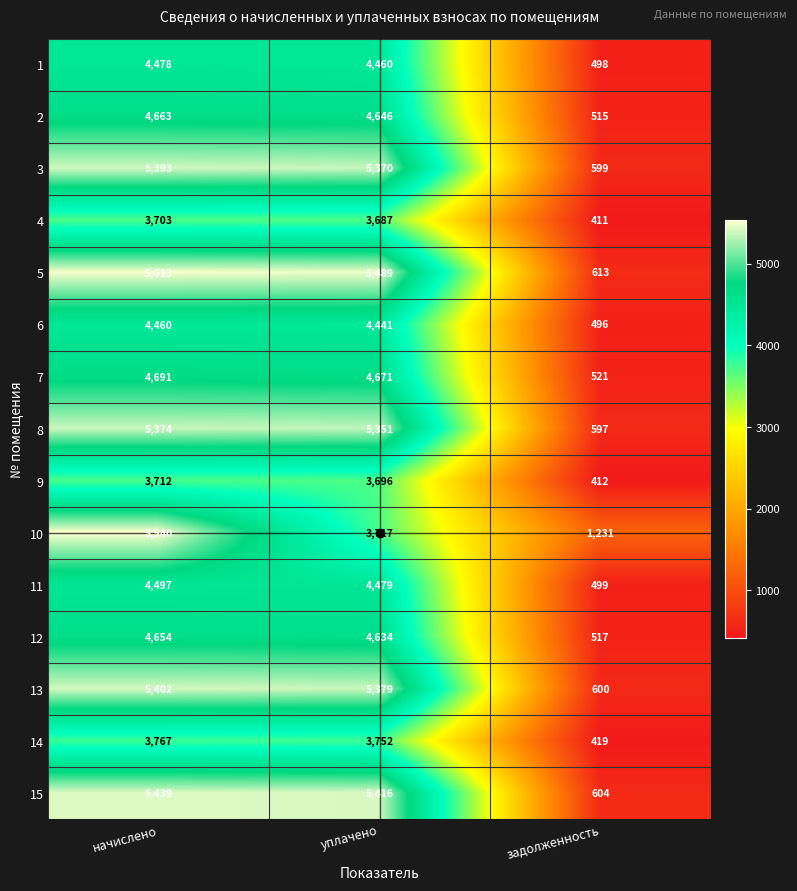

What is the approximate value of 15 at уплачено?

5416